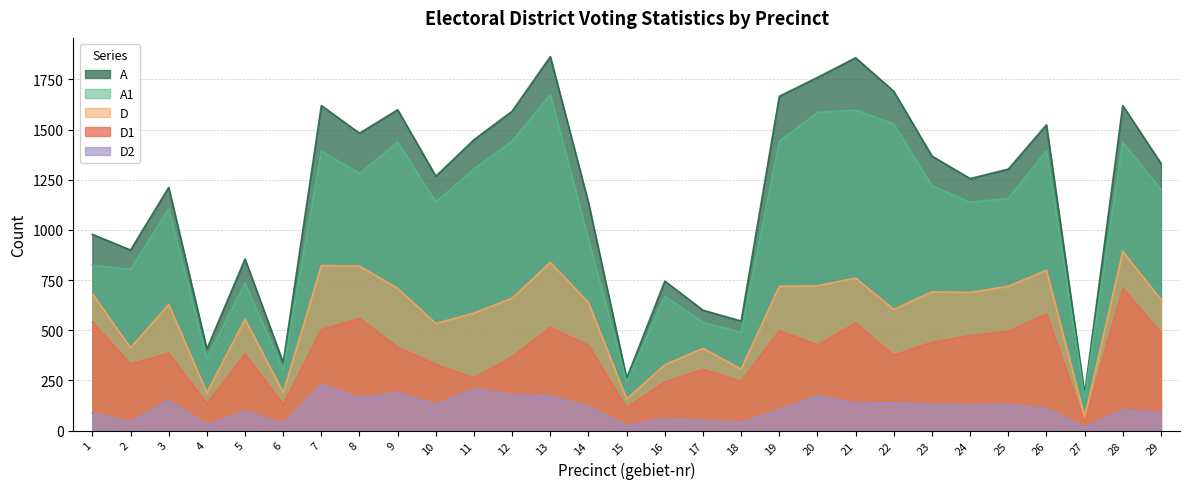

What is the approximate value of D1 at 1, to the nearest 50?

550